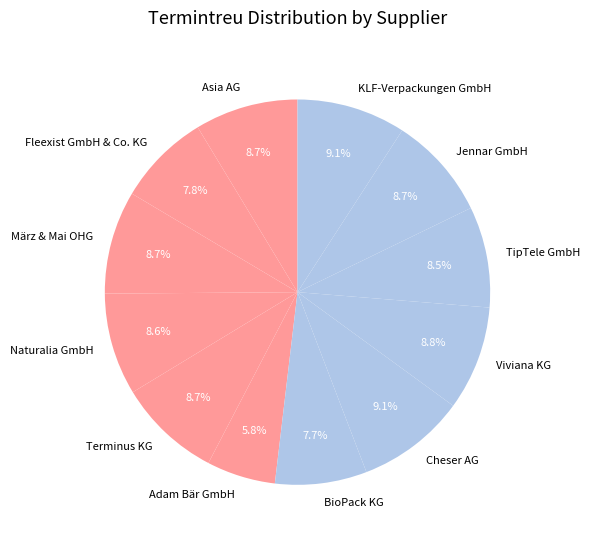

What portion of the pie excludes BioPack KG?

92.3%